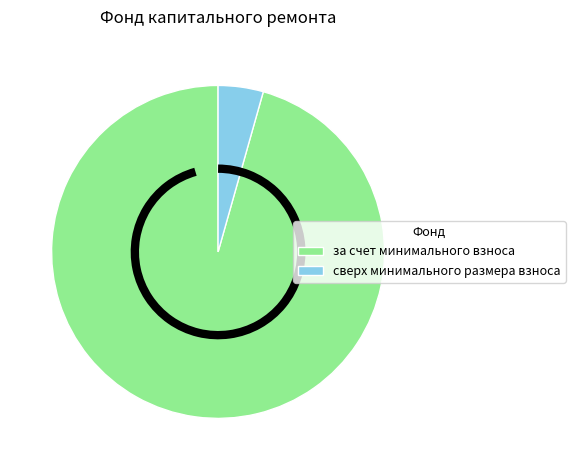

Is the sum of за счет минимального взноса and сверх минимального размера взноса greater than half?

Yes